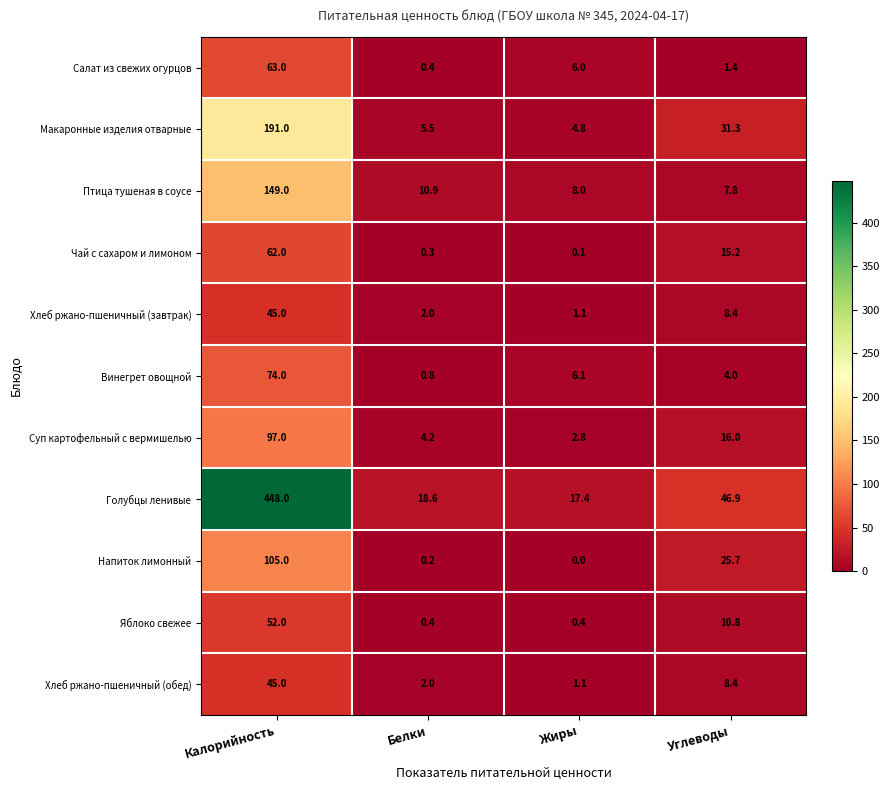

What is the total value across all series at Белки?

45.3